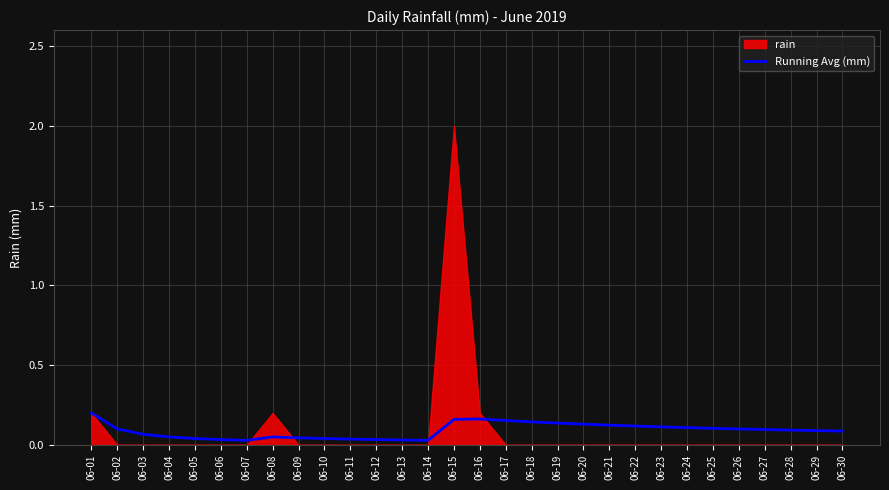

Is it true that the value at 06-22 is 0.1?

True